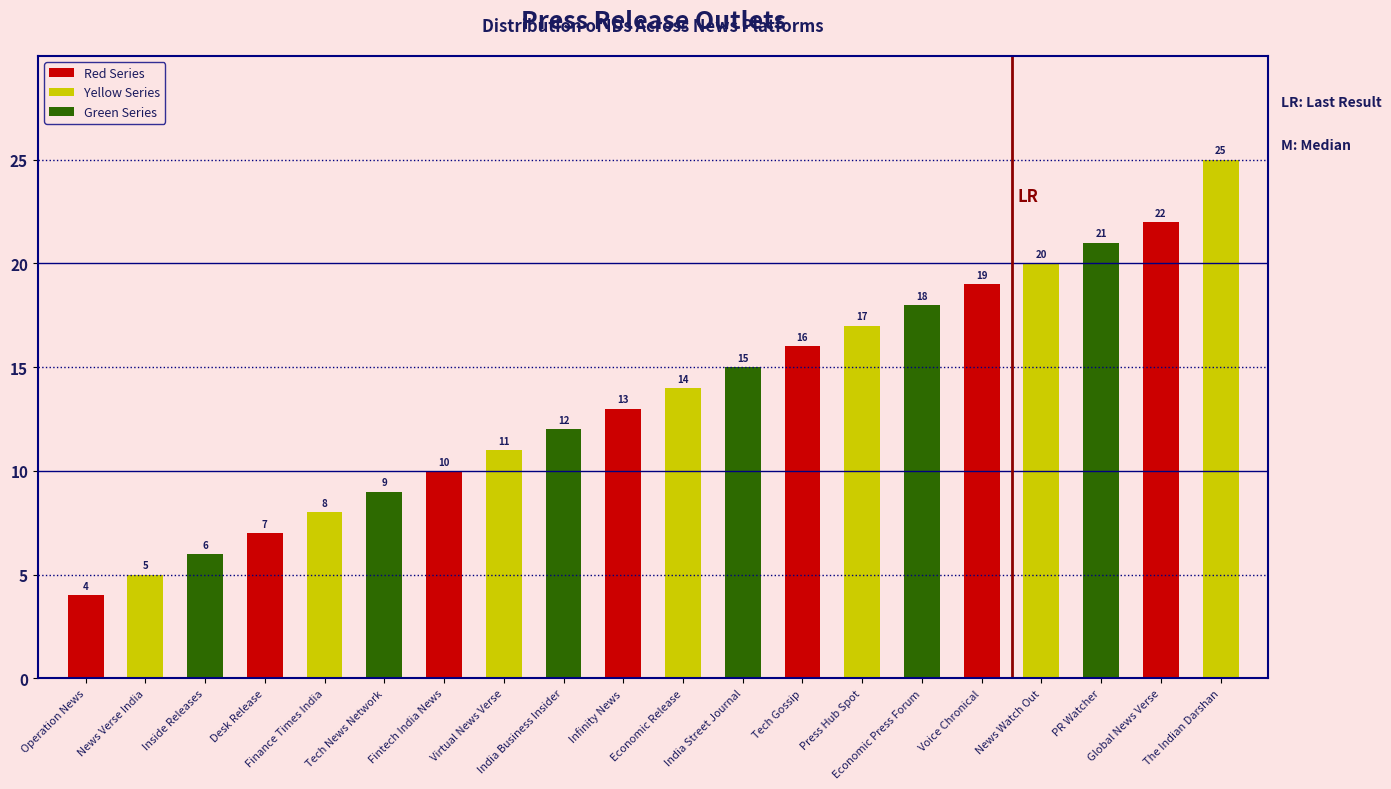

What is the change in value from Economic Release to India Street Journal?

+1